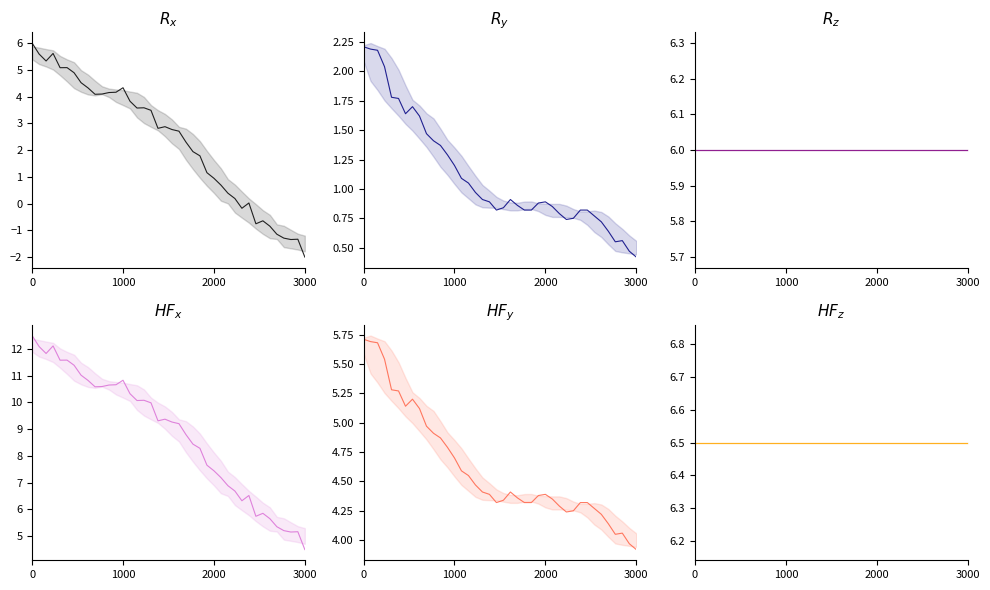

What is the label of the 14th point from the right?

2000